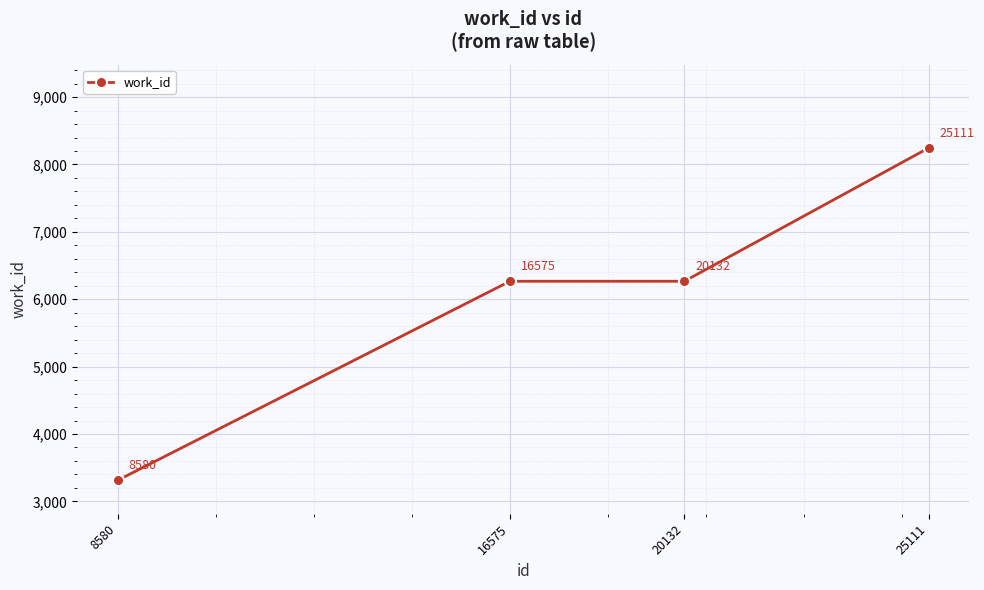

Reading right to left, what are all the values shown in this chart?

8245	6267	6267	3313